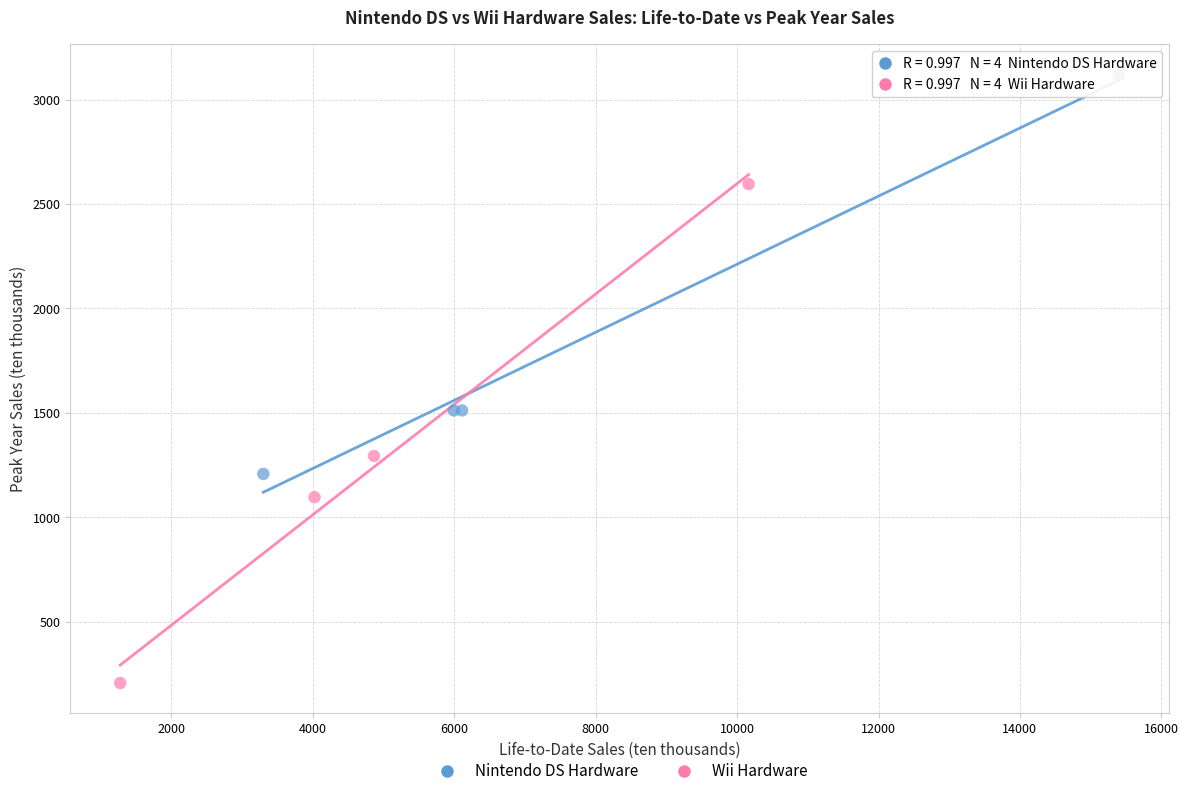

Which series contains the lowest Y value?

Wii Hardware